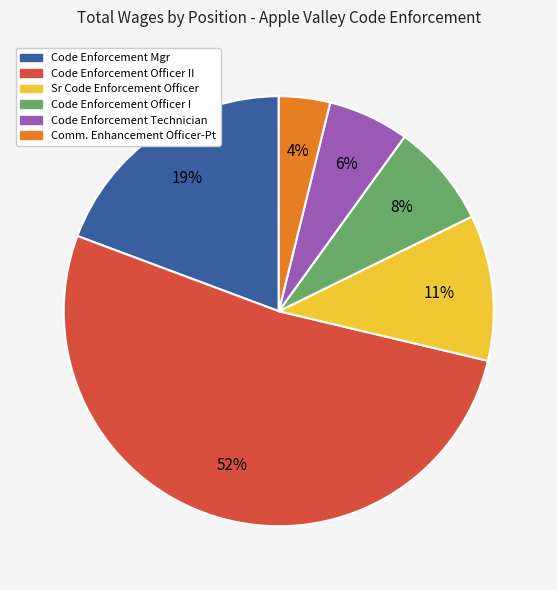

How many segments does this pie chart have?

6